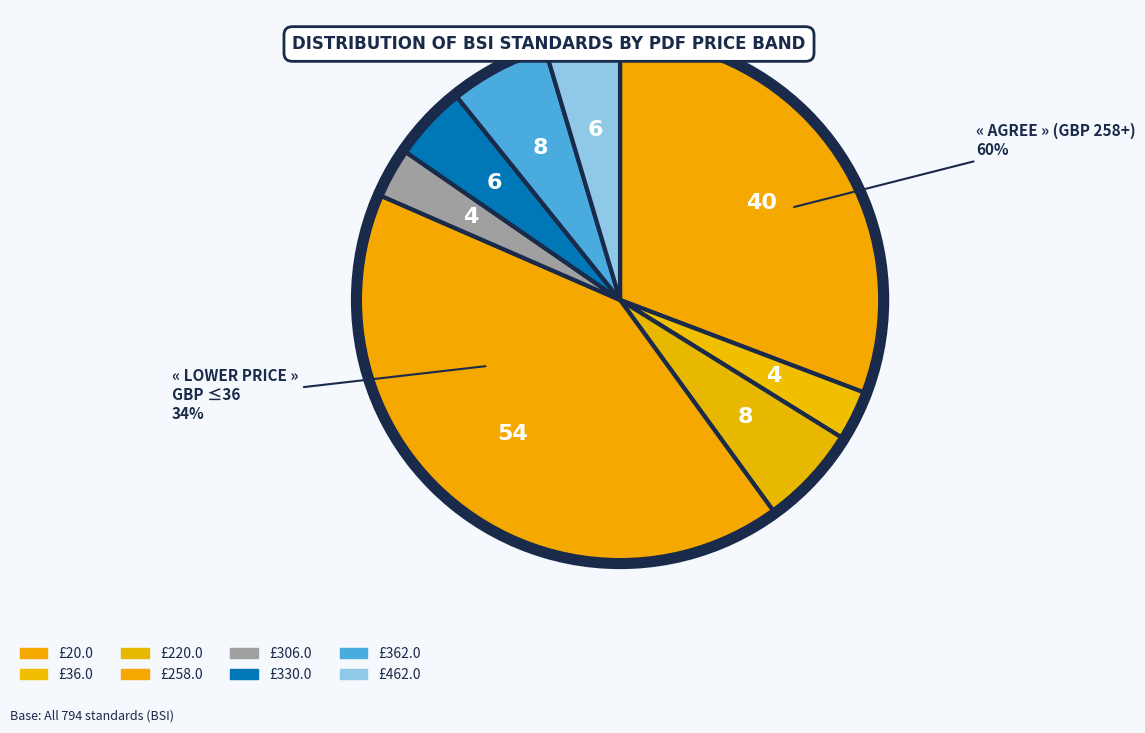

True or false: 462.0 accounts for 37% of the total.

False